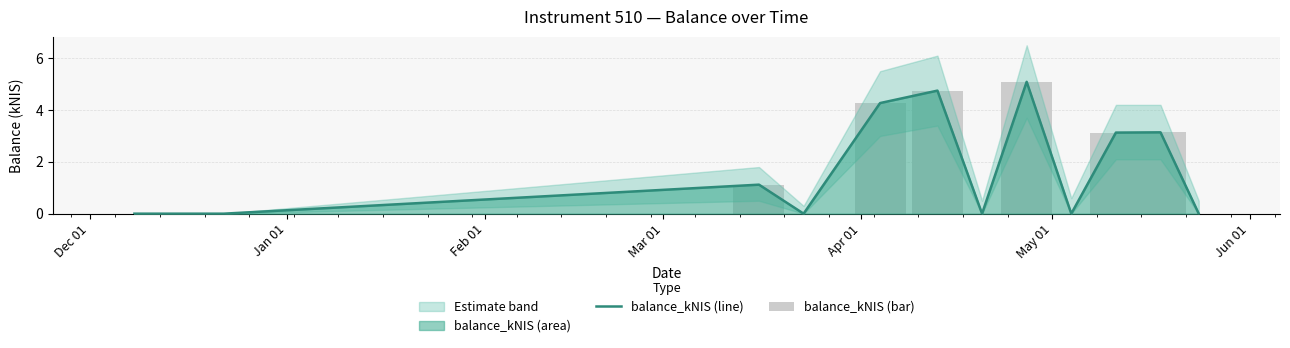

How many values in the balance_kNIS (line) series are below 1?

6